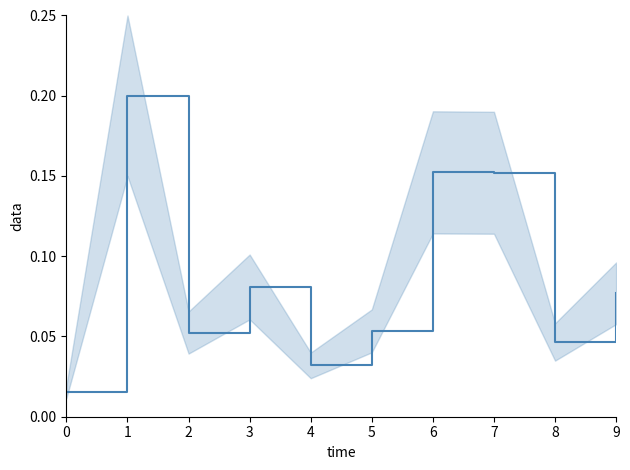

True or false: there are more than 0 points higher than both neighbors.

True